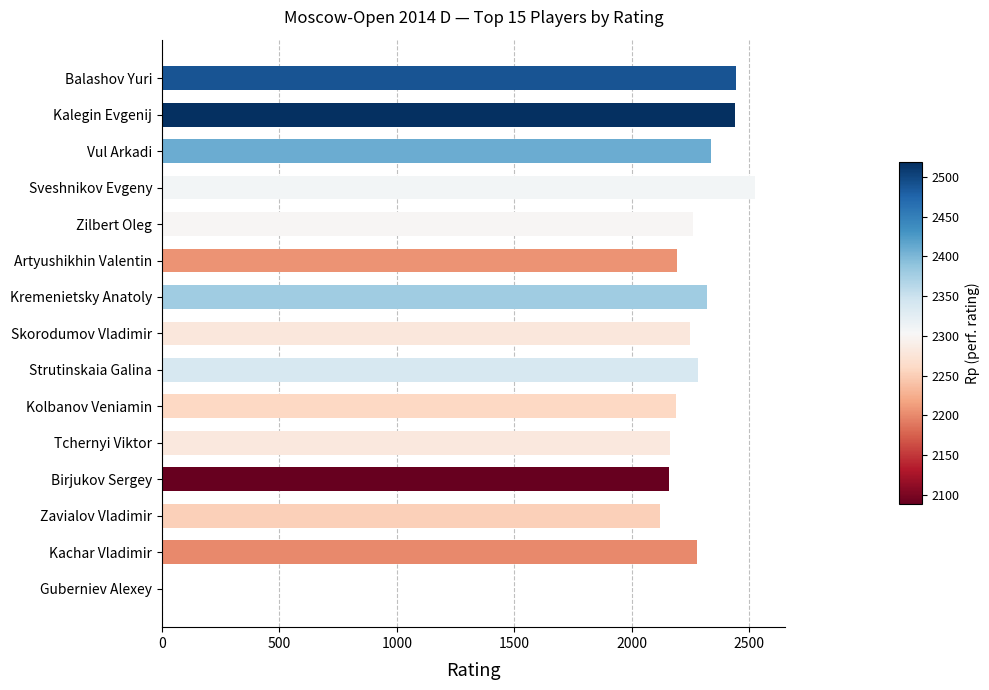

Between Vul Arkadi and Zilbert Oleg, which is larger?

Vul Arkadi